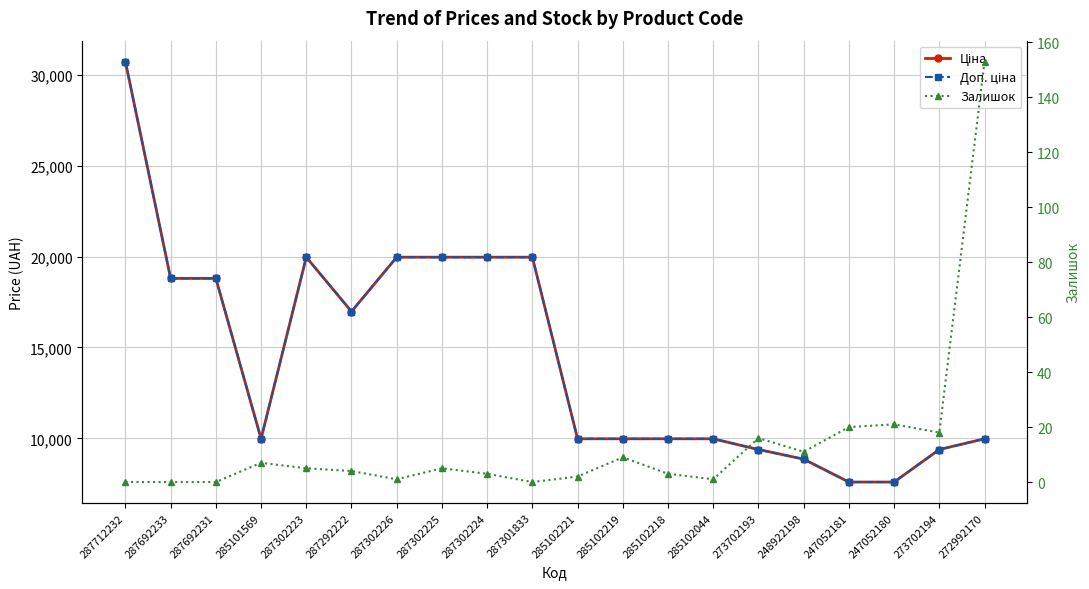

True or false: Доп. ціна and Залишок intersect in this chart.

False